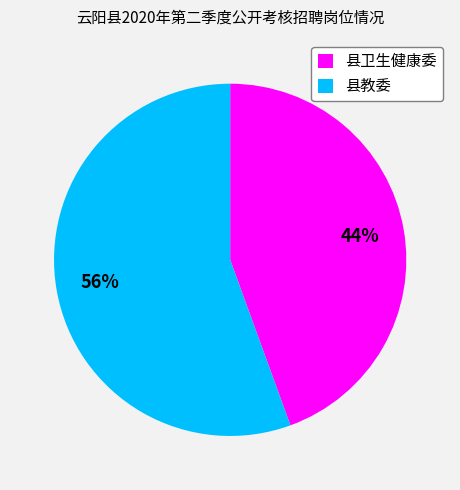

How many slices are in this pie chart?

2